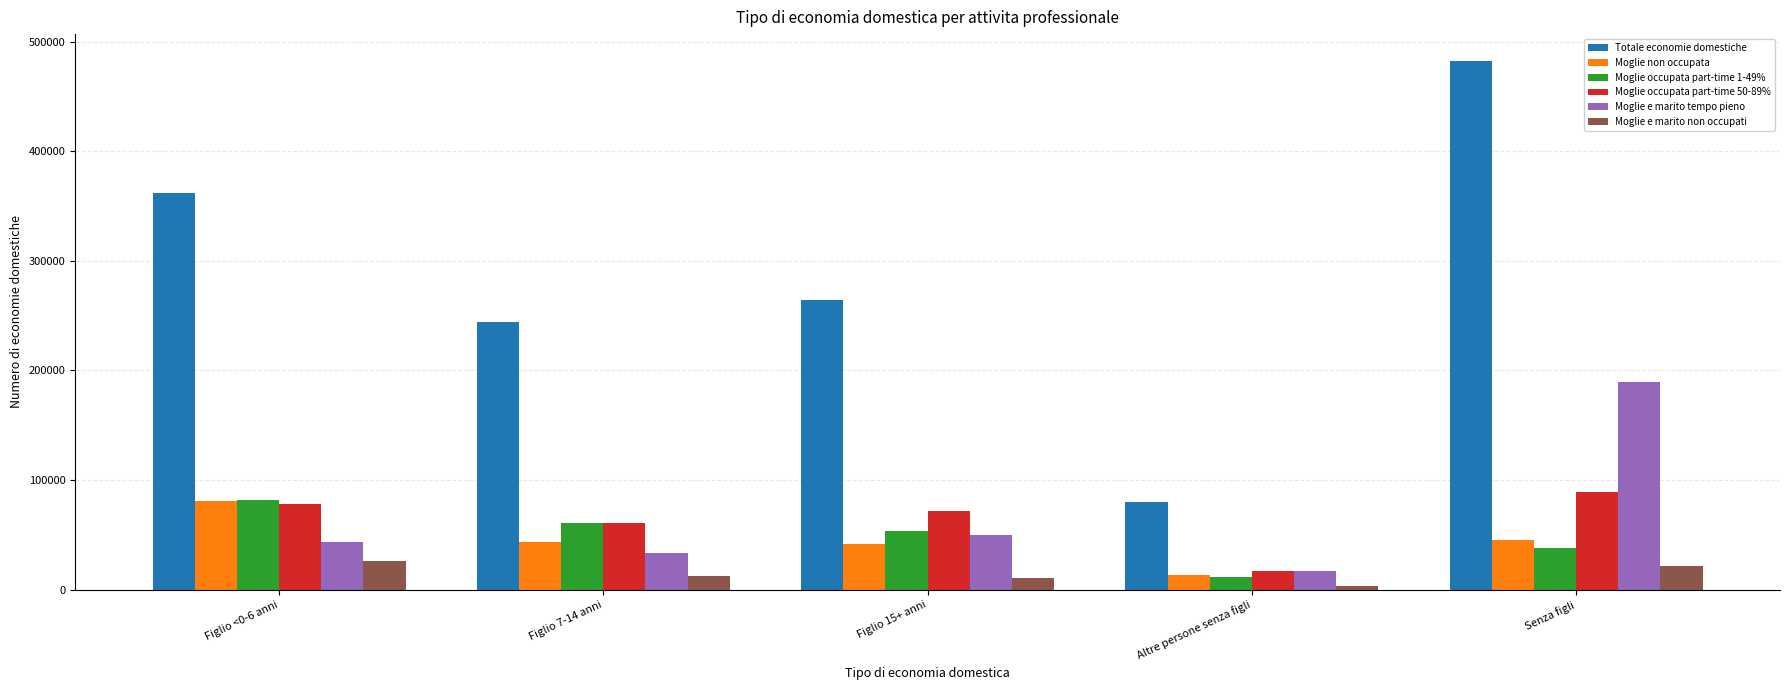

What is the label of the 1st bar from the right?

Senza figli